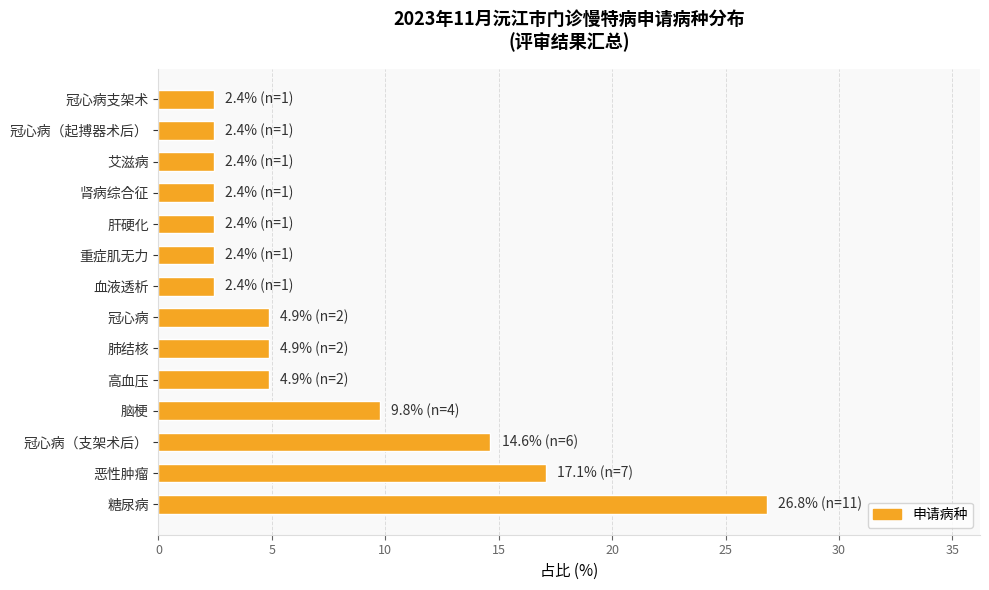

What is the ratio of the value at 冠心病（起搏器术后） to the value at 肺结核?

0.5